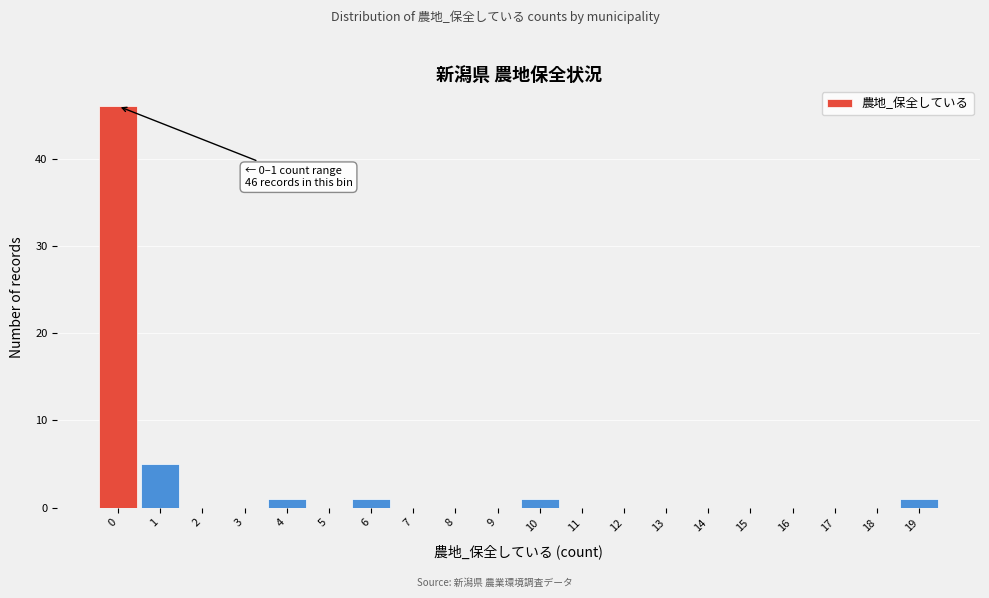

Reading right to left, transcribe all the data shown in this chart.

19=1	18=0	17=0	16=0	15=0	14=0	13=0	12=0	11=0	10=1	9=0	8=0	7=0	6=1	5=0	4=1	3=0	2=0	1=5	0=46